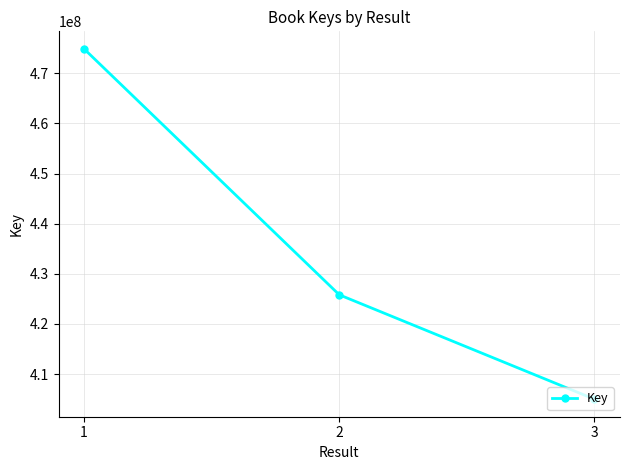

How many data points are less than 425815998?

1